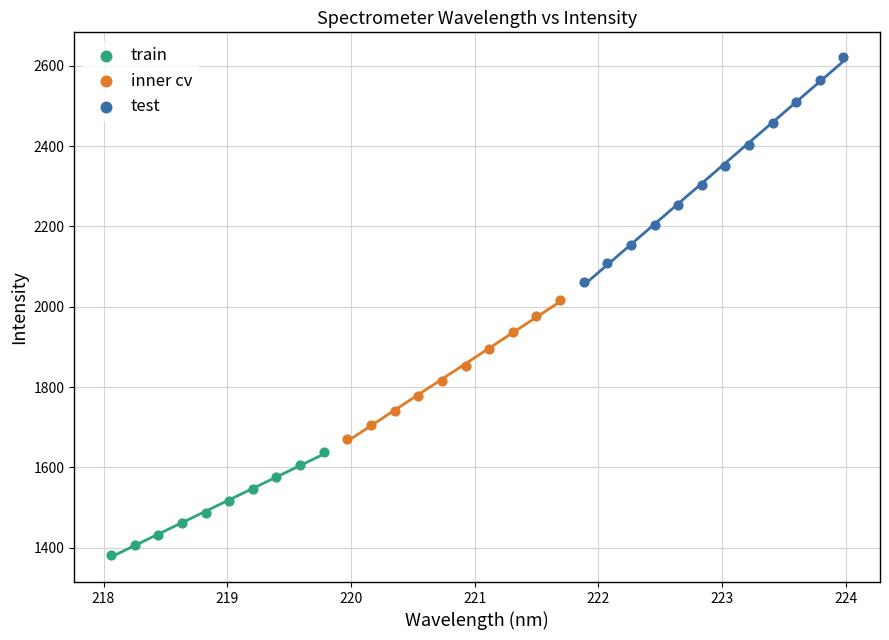

Which series reaches the minimum Y coordinate?

train